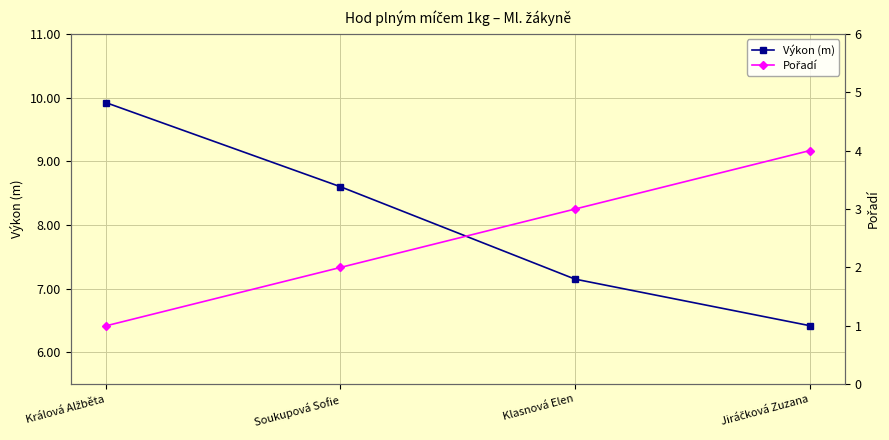

How many lines are shown in the chart?

2